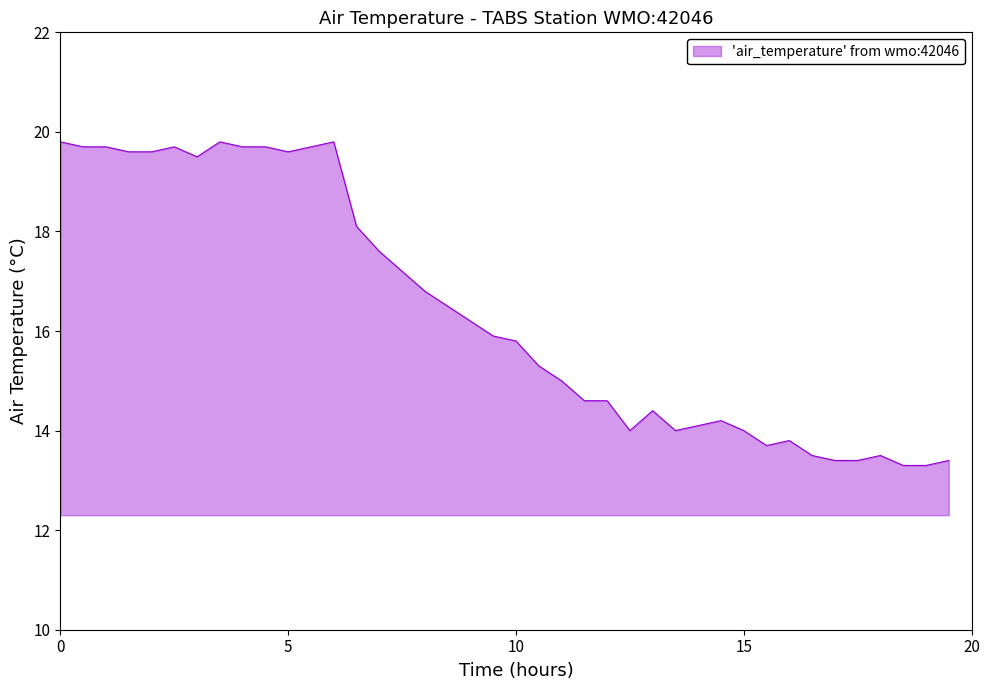

What is the greatest value displayed?

19.8